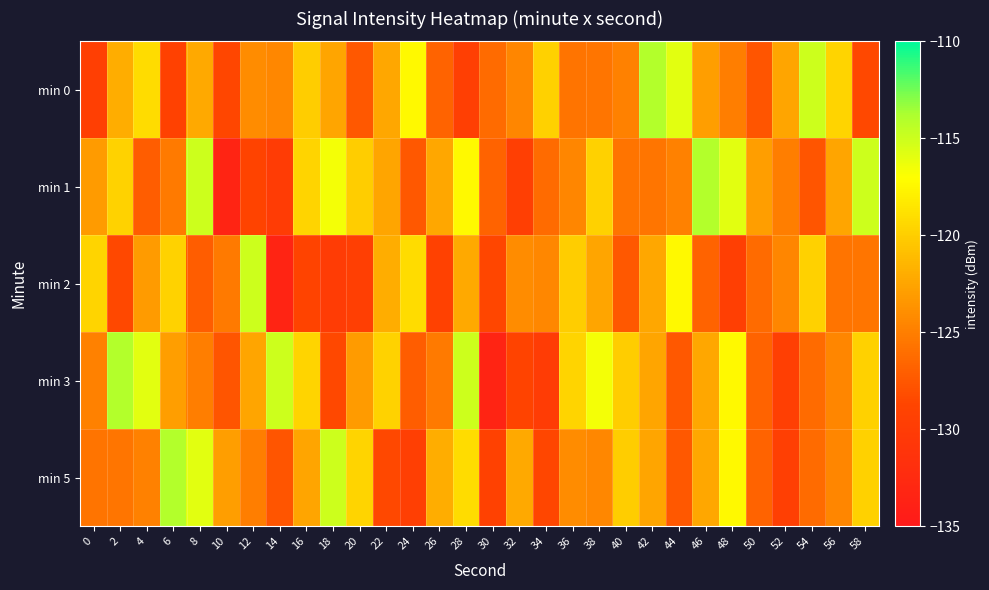

Count the number of data series in this chart.

5